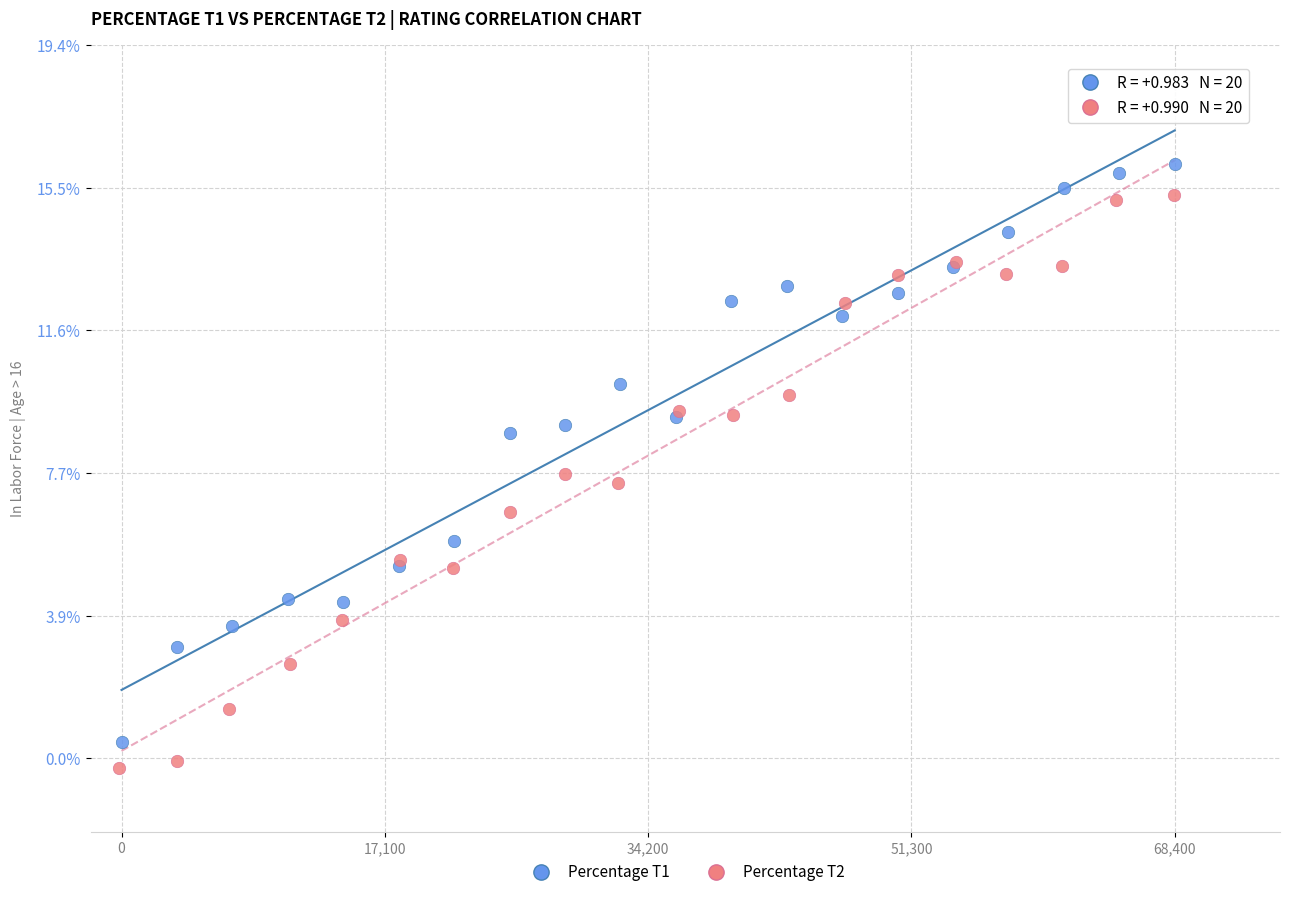

What are all the series names shown in the legend?

Percentage T1, Percentage T2